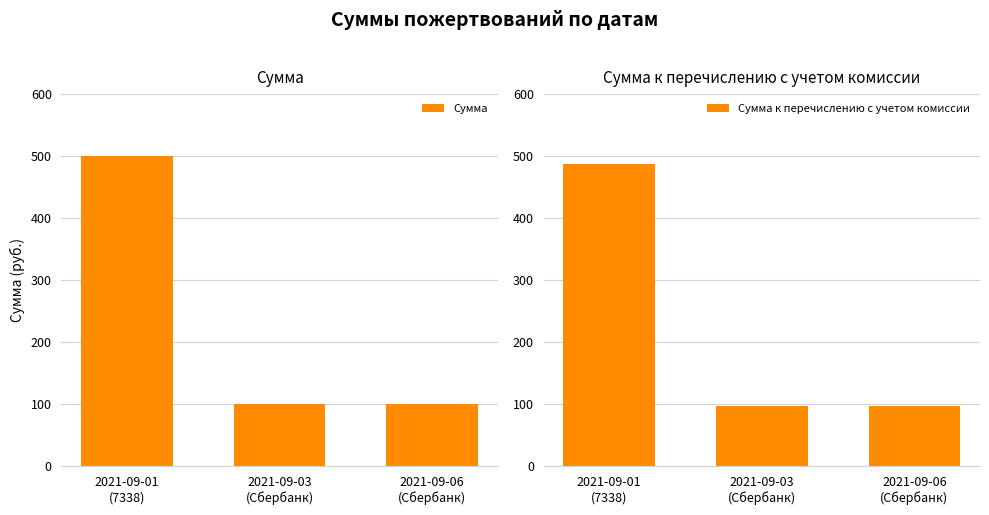

Which series has the largest range (max minus min)?

Сумма